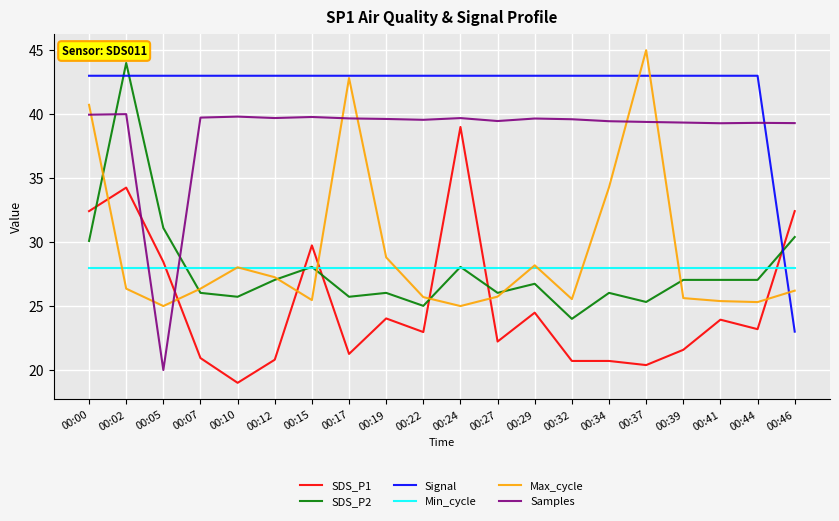

Reading right to left, list all the values displayed in this chart.

SDS_P1: 32.4	23.2	23.9	21.6	20.4	20.7	20.7	24.5	22.2	39.0	23.0	24.0	21.3	29.7	20.8	19.0	20.9	28.5	34.3	32.4
SDS_P2: 30.4	27.0	27.0	27.0	25.3	26.0	24.0	26.7	26.0	28.1	25.0	26.0	25.7	28.1	27.0	25.7	26.0	31.1	44.0	30.1
Signal: 23.0	43.0	43.0	43.0	43.0	43.0	43.0	43.0	43.0	43.0	43.0	43.0	43.0	43.0	43.0	43.0	43.0	43.0	43.0	43.0
Min_cycle: 28.0	28.0	28.0	28.0	28.0	28.0	28.0	28.0	28.0	28.0	28.0	28.0	28.0	28.0	28.0	28.0	28.0	28.0	28.0	28.0
Max_cycle: 26.2	25.3	25.4	25.6	45.0	34.3	25.5	28.2	25.7	25.0	25.7	28.8	42.8	25.5	27.3	28.0	26.4	25.0	26.4	40.7
Samples: 39.3	39.3	39.3	39.3	39.4	39.4	39.6	39.7	39.5	39.7	39.6	39.6	39.7	39.8	39.7	39.8	39.7	20.0	40.0	40.0